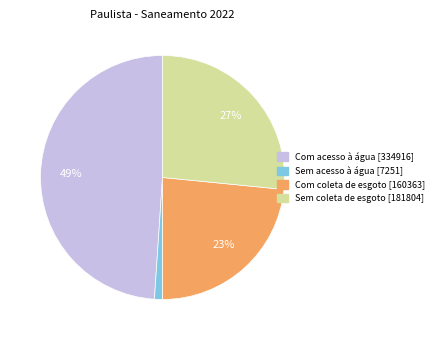

Does any single category account for the majority?

No